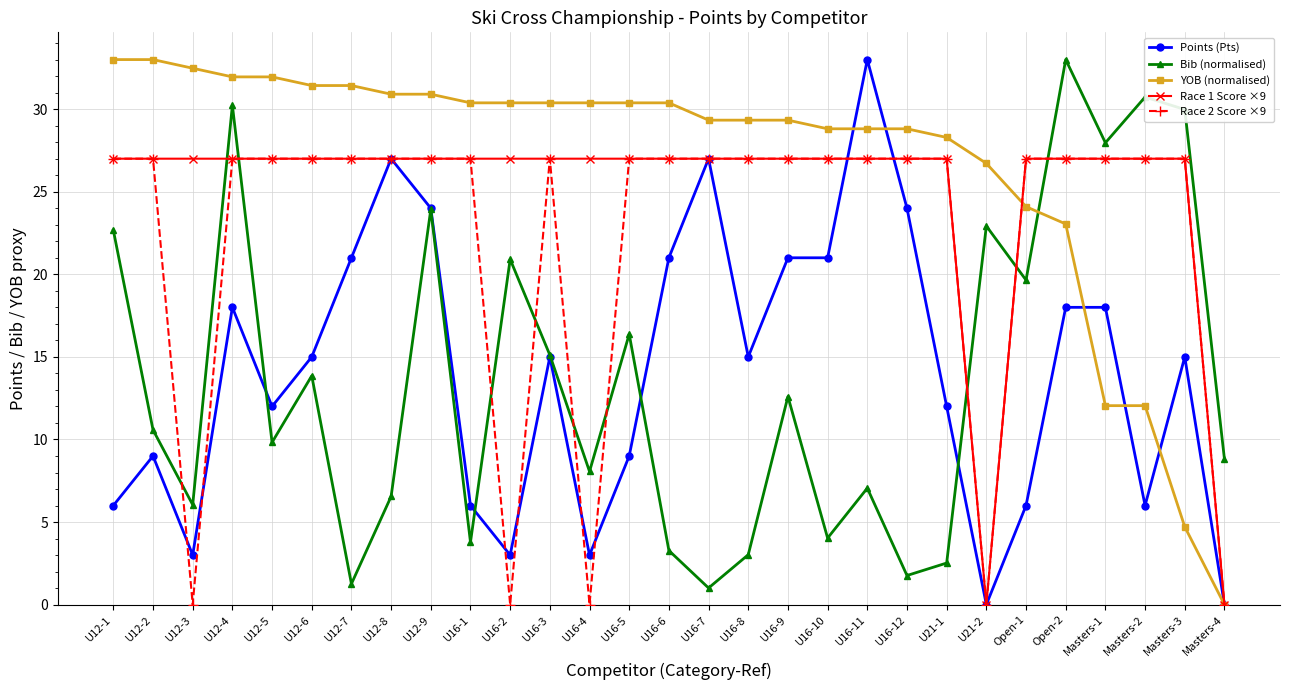

The value of YOB (normalised) at Open-1 is 24.1. True or false?

True